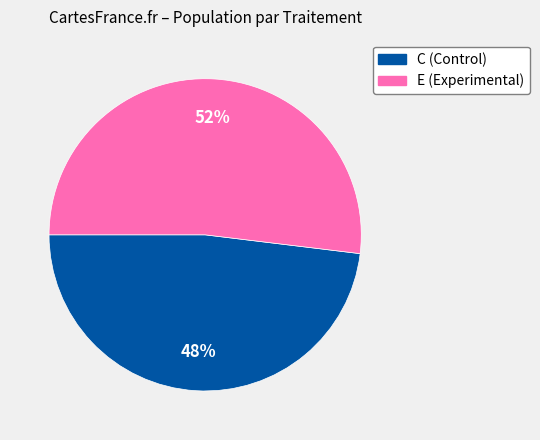

Is there any slice that represents more than half of the pie?

Yes